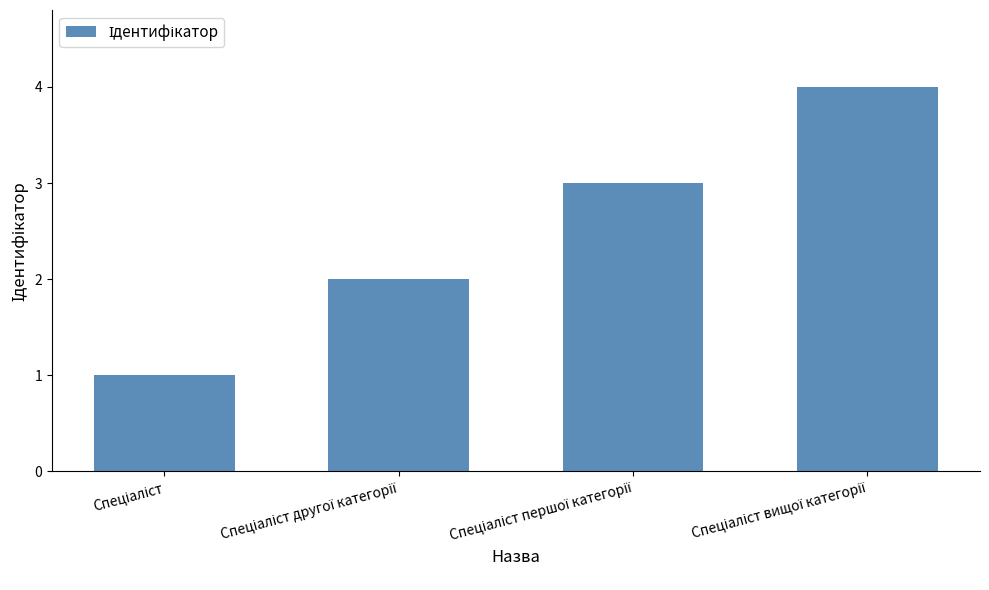

What is the greatest value displayed?

4